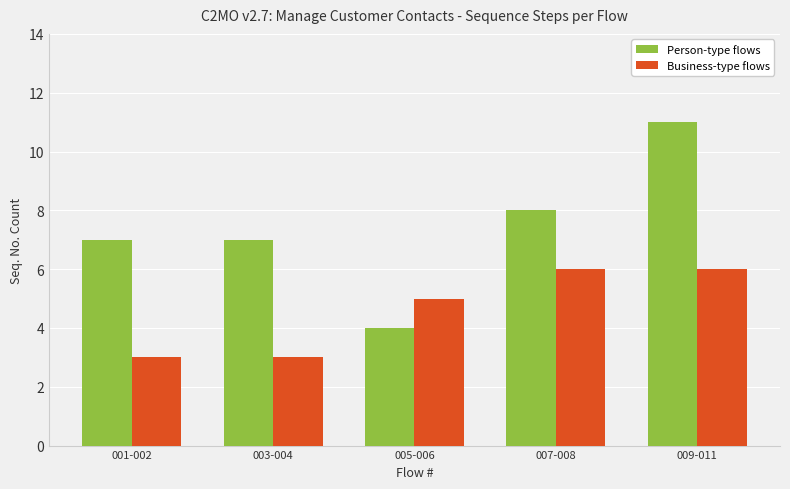

True or false: Person-type flows has a value of 16 at 009-011.

False